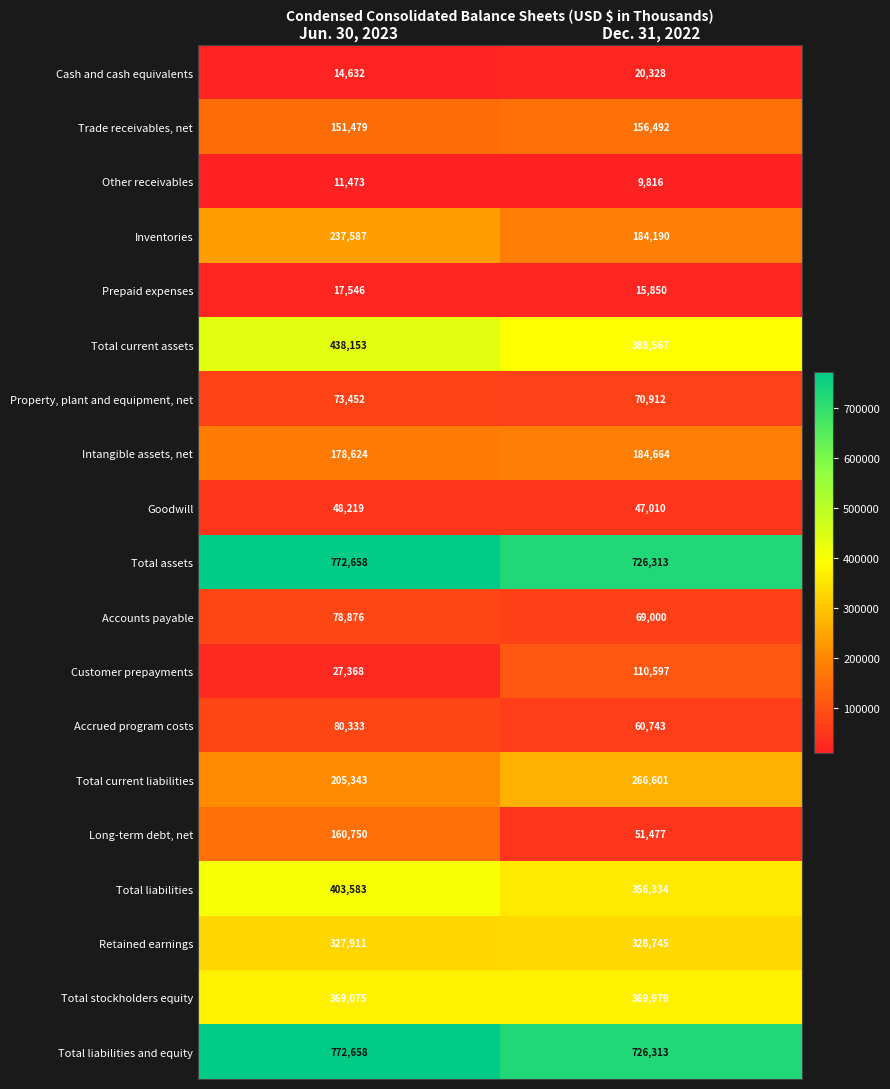

What is the difference between the highest and lowest values at Dec. 31, 2022?

716497